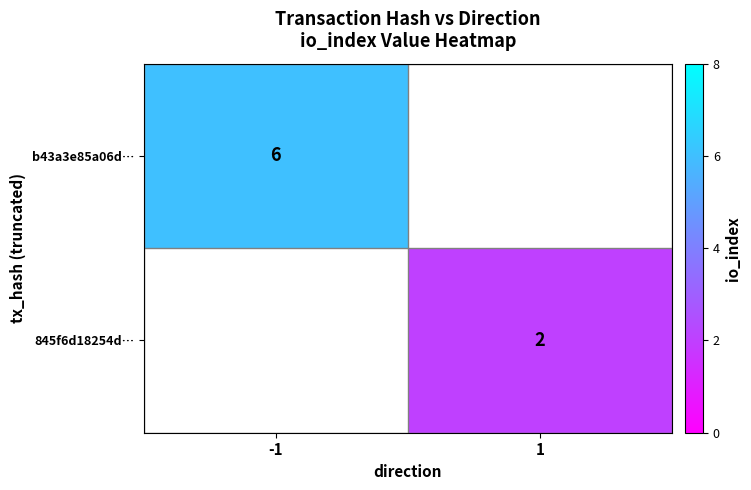

At how many categories does at least one series exceed 2?

1